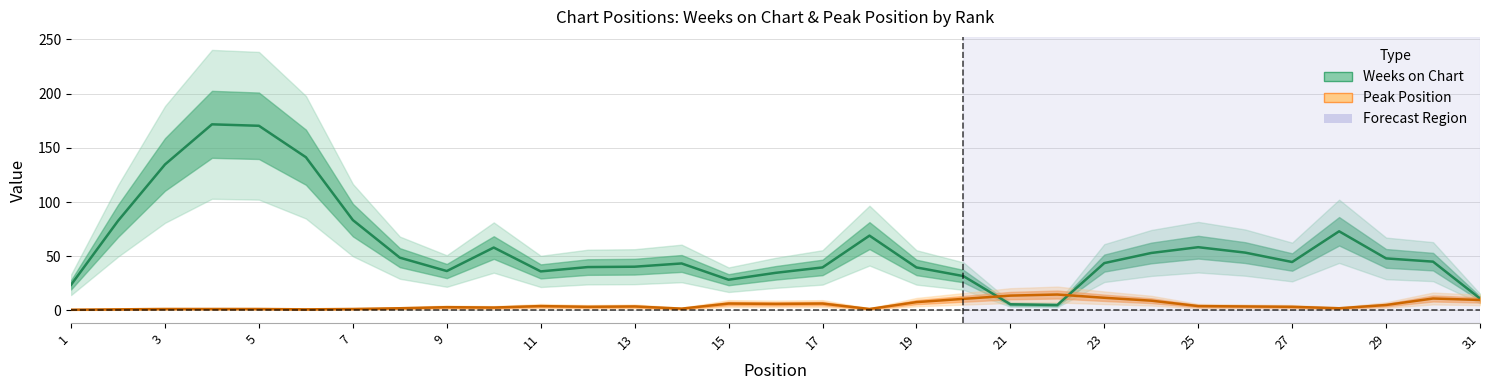

Which series changed the most between 3 and 4?

Weeks on Chart